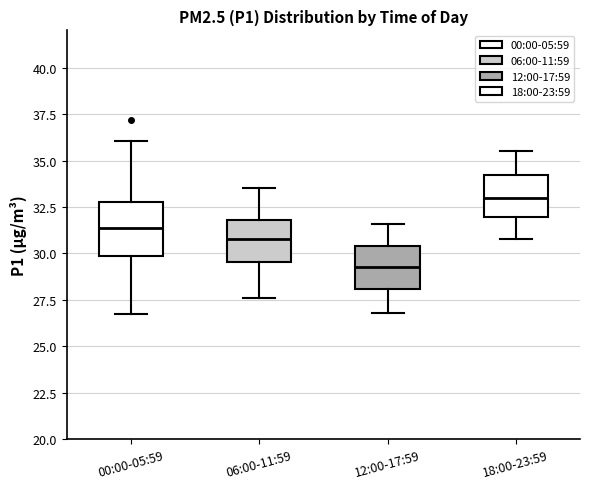

Reading left to right, transcribe this box plot: for each box, give where its median line is, the range the box spans, and where its two whiskers end, as read against the y-axis. The values are not printed on the chart, so give them approximately, as read against the axis.

00:00-05:59: median 31.5, box 30.0 to 33.0, whiskers 27.0 to 36.0
06:00-11:59: median 31.0, box 29.5 to 32.0, whiskers 27.5 to 33.5
12:00-17:59: median 29.5, box 28.0 to 30.5, whiskers 27.0 to 31.5
18:00-23:59: median 33.0, box 32.0 to 34.0, whiskers 31.0 to 35.5